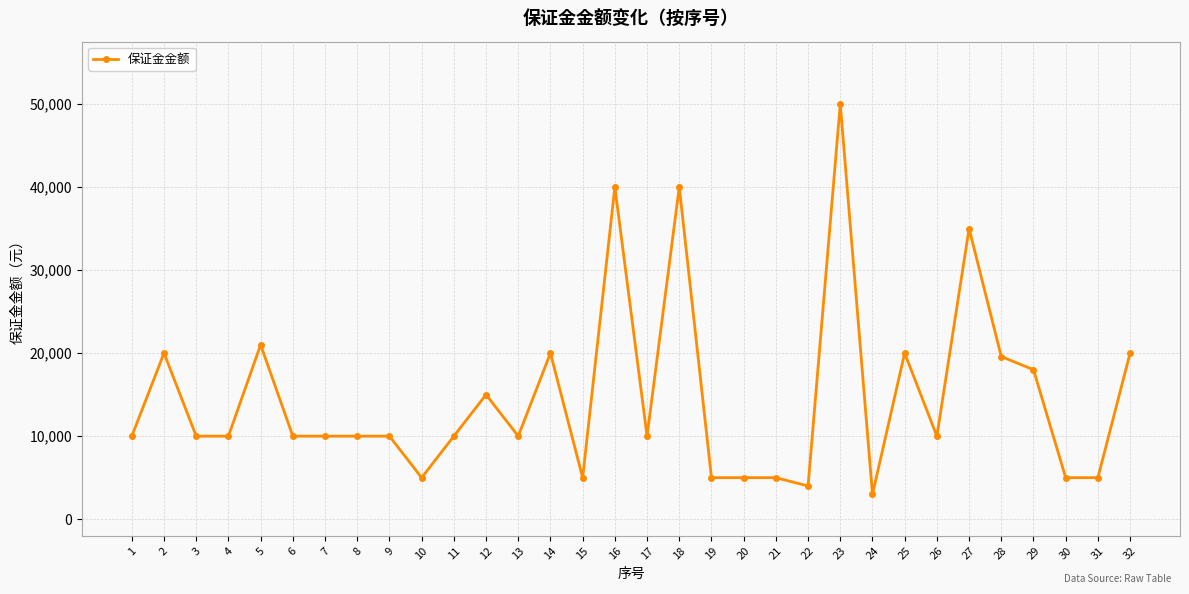

True or false: there are more than 1 points higher than both neighbors.

True